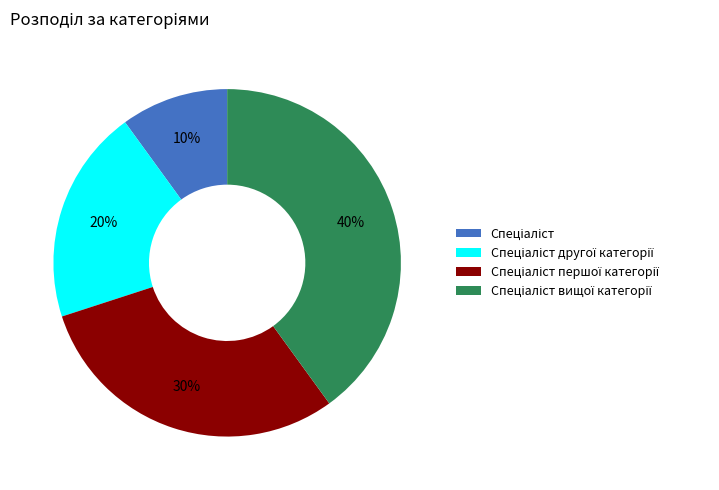

Is there any slice that represents more than half of the pie?

No